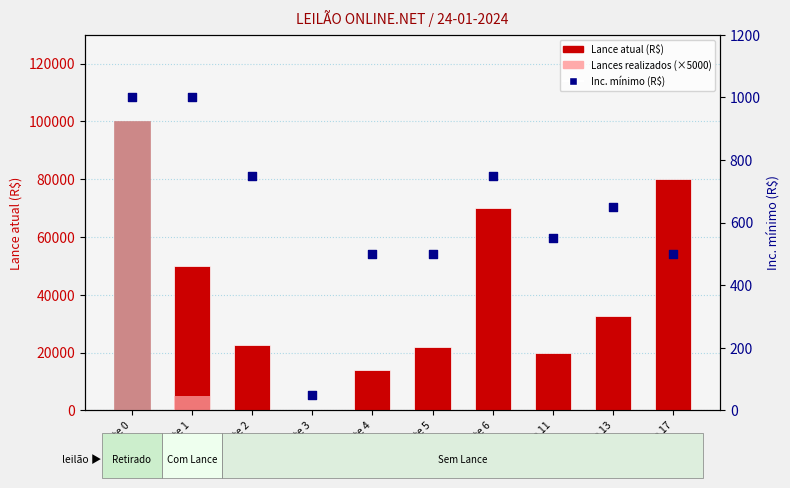

Which series has the widest spread of Y values?

Lance atual (R$)